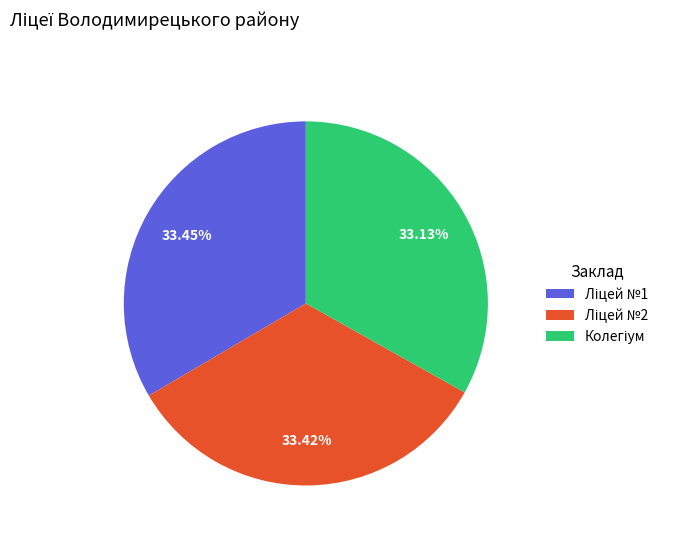

Does any single category account for the majority?

No